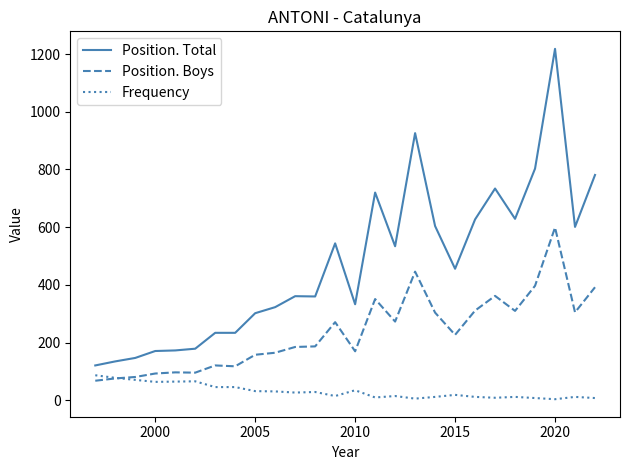

What is the greatest value displayed?

1218